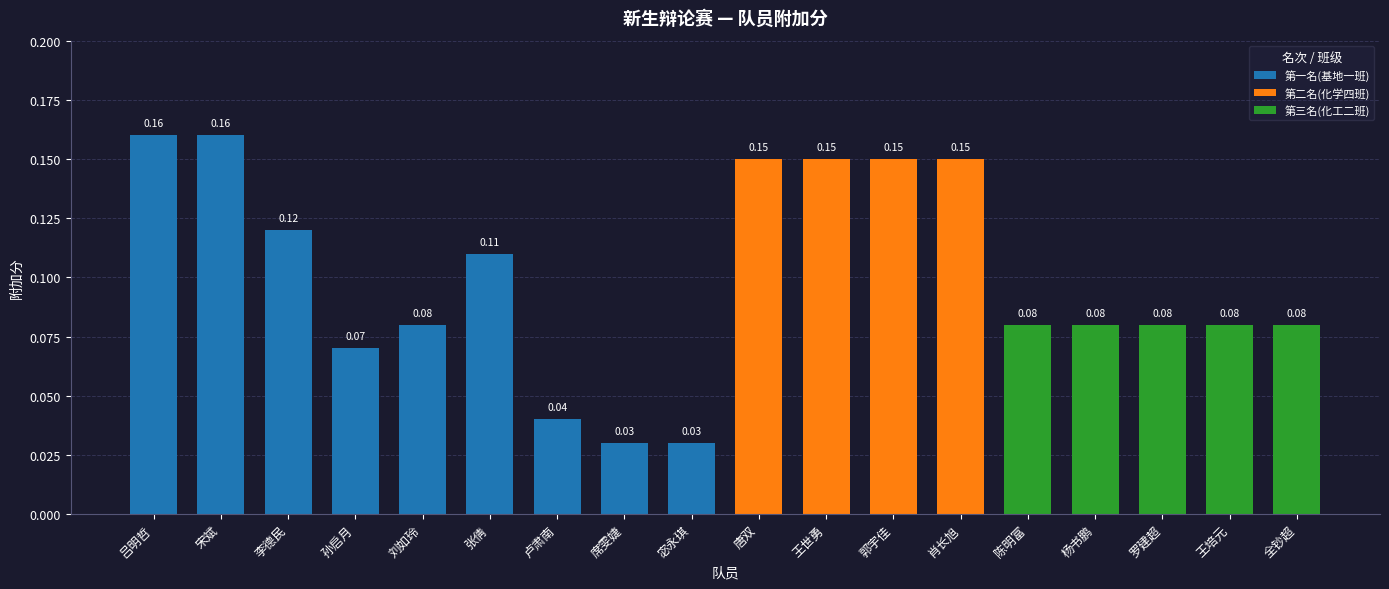

Between 孙启月 and 肖长旭, which is larger?

肖长旭